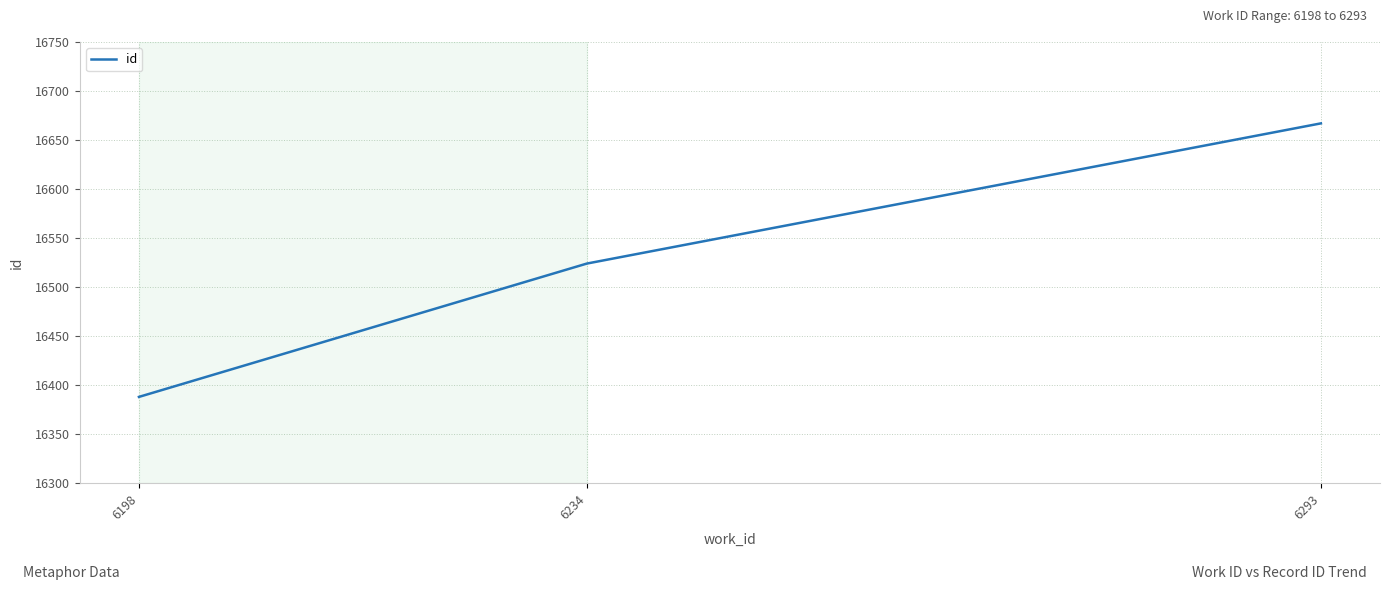

What is the minimum value shown in the chart?

16388